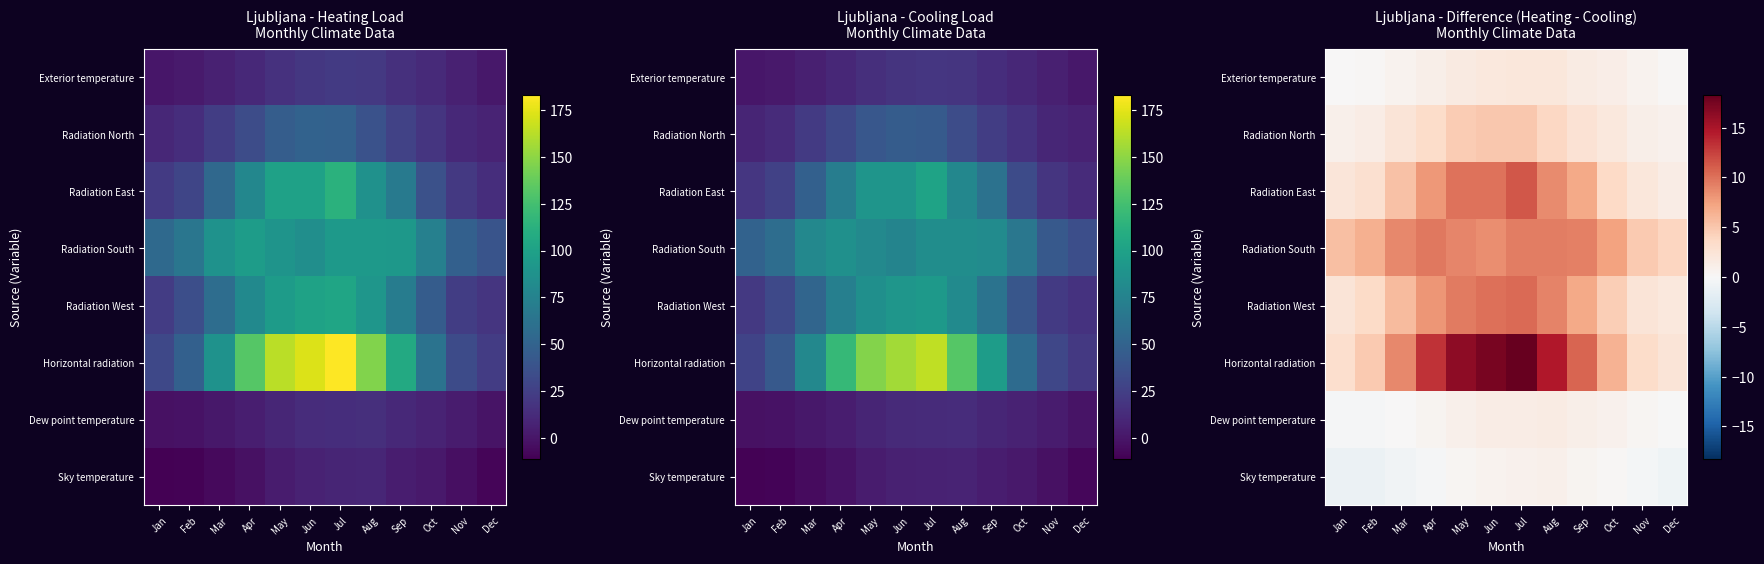

What is the smallest value displayed?

-1.1